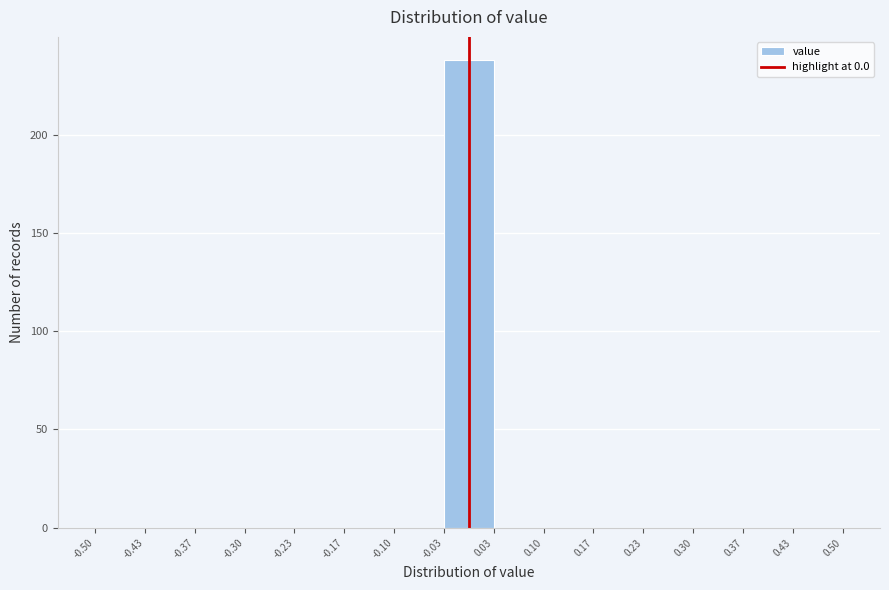

Reading left to right, list every bar in this chart as the range it spans on the x-axis followed by its height. The values are not printed on the chart, so give them approximately, as read against the axis.

-0.50 to -0.43: 0
-0.43 to -0.37: 0
-0.37 to -0.30: 0
-0.30 to -0.23: 0
-0.23 to -0.17: 0
-0.17 to -0.10: 0
-0.10 to -0.03: 0
-0.03 to 0.03: 240
0.03 to 0.10: 0
0.10 to 0.17: 0
0.17 to 0.23: 0
0.23 to 0.30: 0
0.30 to 0.37: 0
0.37 to 0.43: 0
0.43 to 0.50: 0